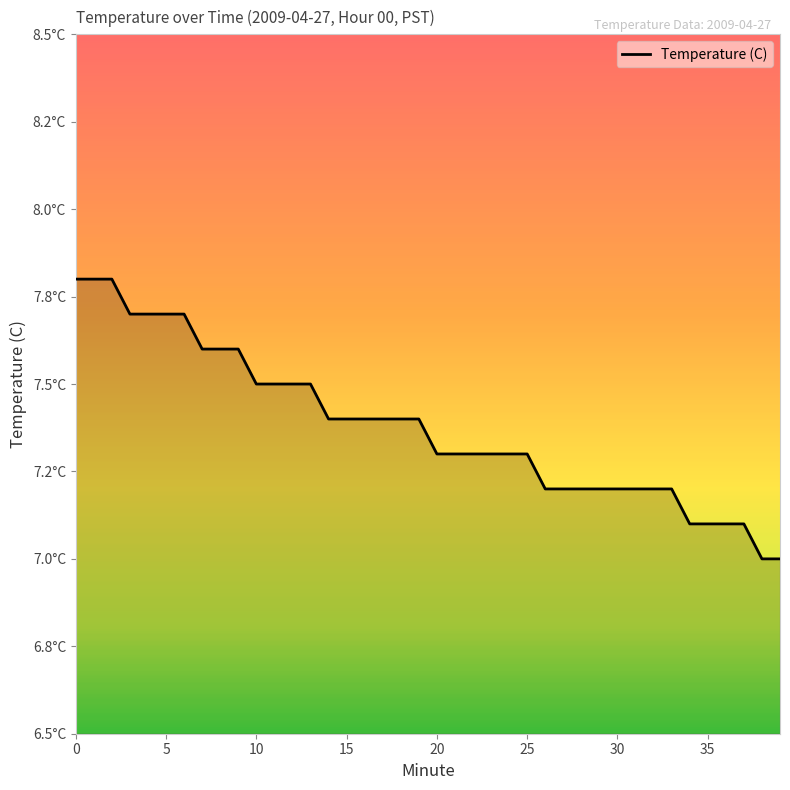

Reading left to right, transcribe all the data shown in this chart.

7.8	7.8	7.8	7.7	7.7	7.7	7.7	7.6	7.6	7.6	7.5	7.5	7.5	7.5	7.4	7.4	7.4	7.4	7.4	7.4	7.3	7.3	7.3	7.3	7.3	7.3	7.2	7.2	7.2	7.2	7.2	7.2	7.2	7.2	7.1	7.1	7.1	7.1	7.0	7.0